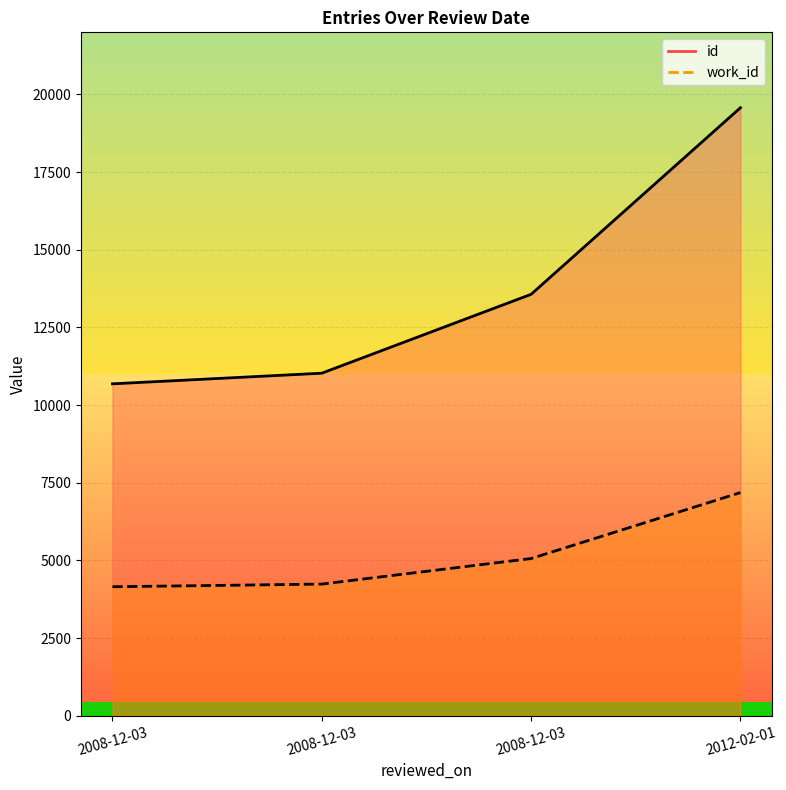

True or false: id has more than 2 interior local peaks.

False